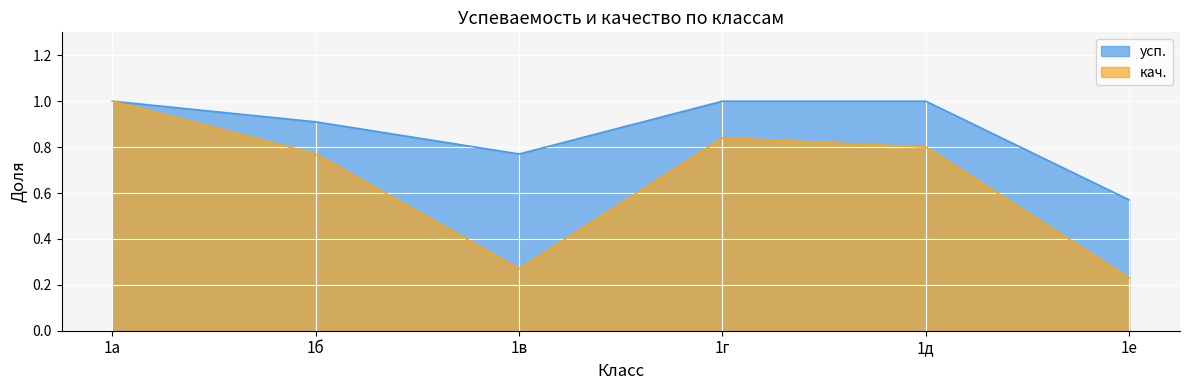

Is it true that кач. equals 0.8 at 1г?

True